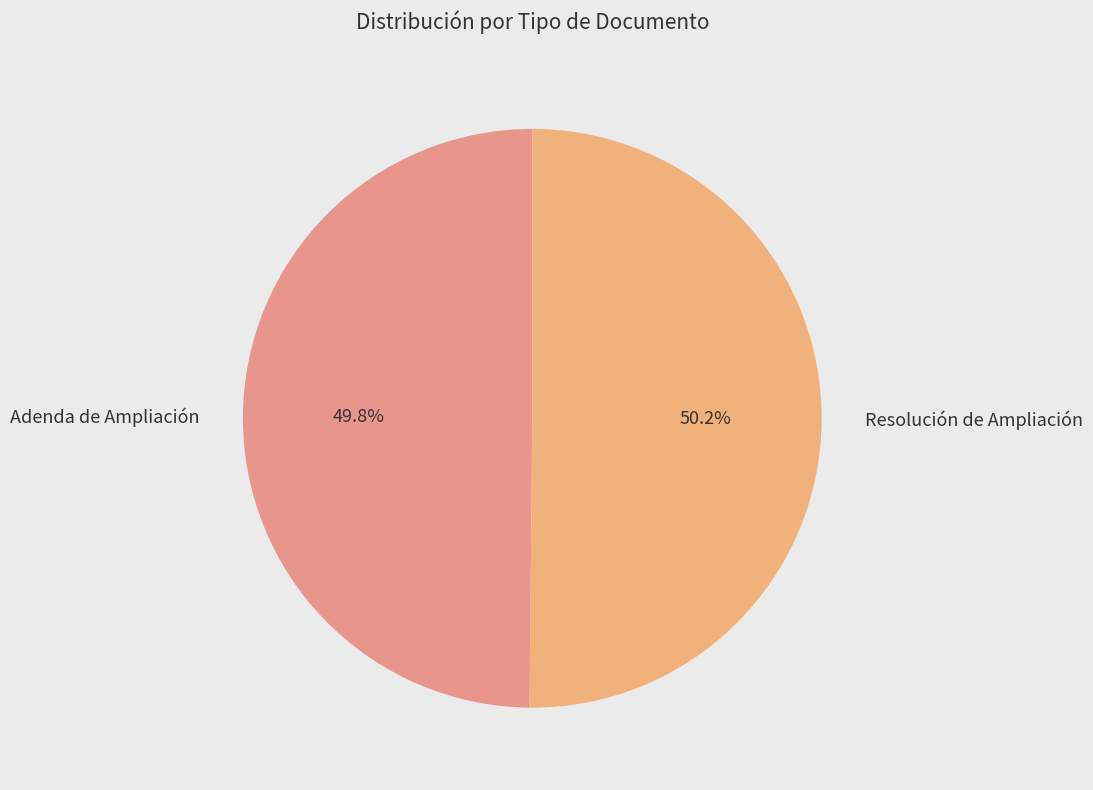

Is there any slice that represents more than half of the pie?

Yes